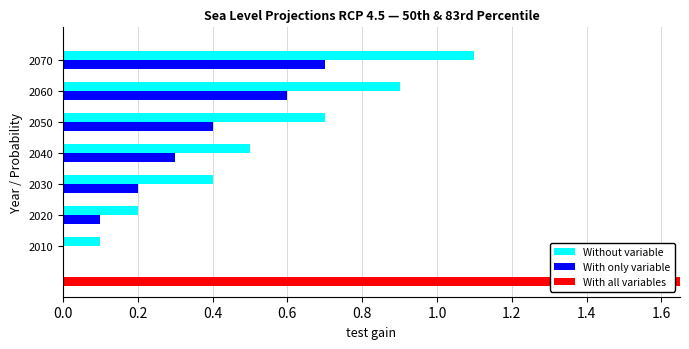

The With only variable series shows 0.2 at 2030. True or false?

True